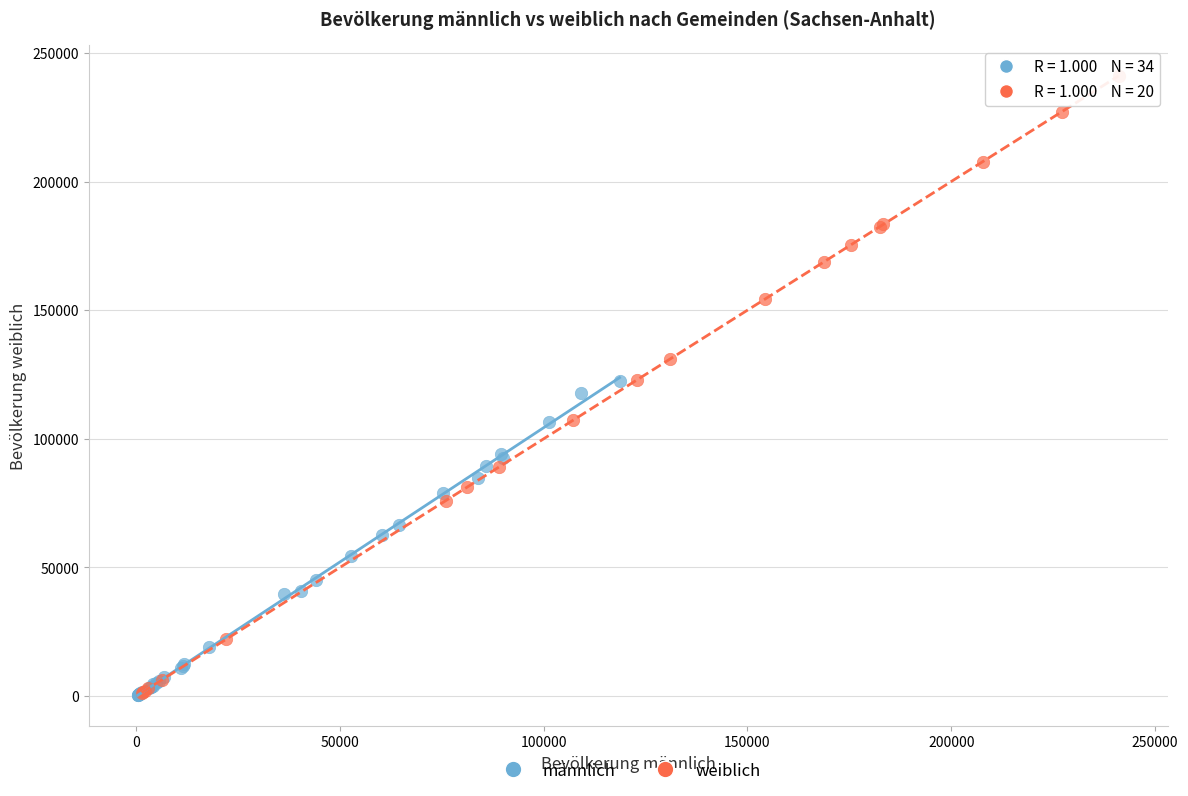

Which series contains the highest Y value?

weiblich